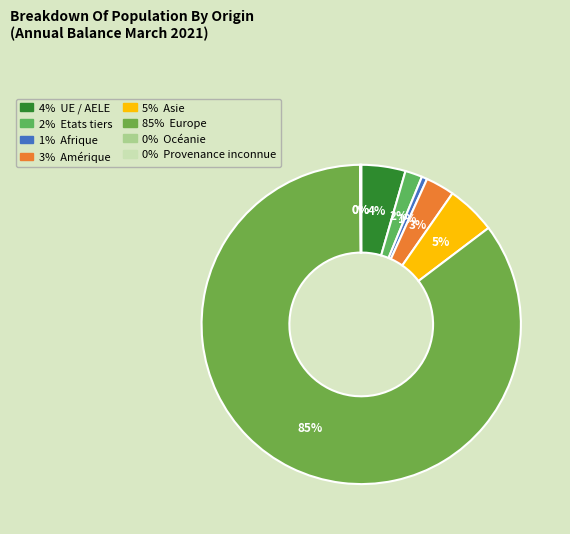

Which category has the smallest portion of the pie?

Provenance inconnue